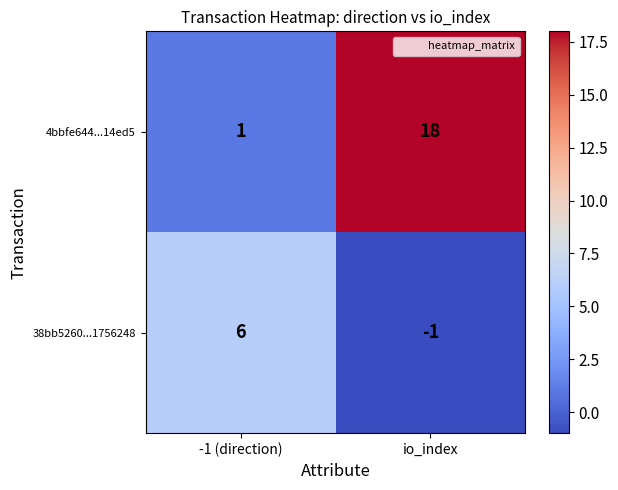

Which series has the widest spread of values?

4bbfe644...14ed5